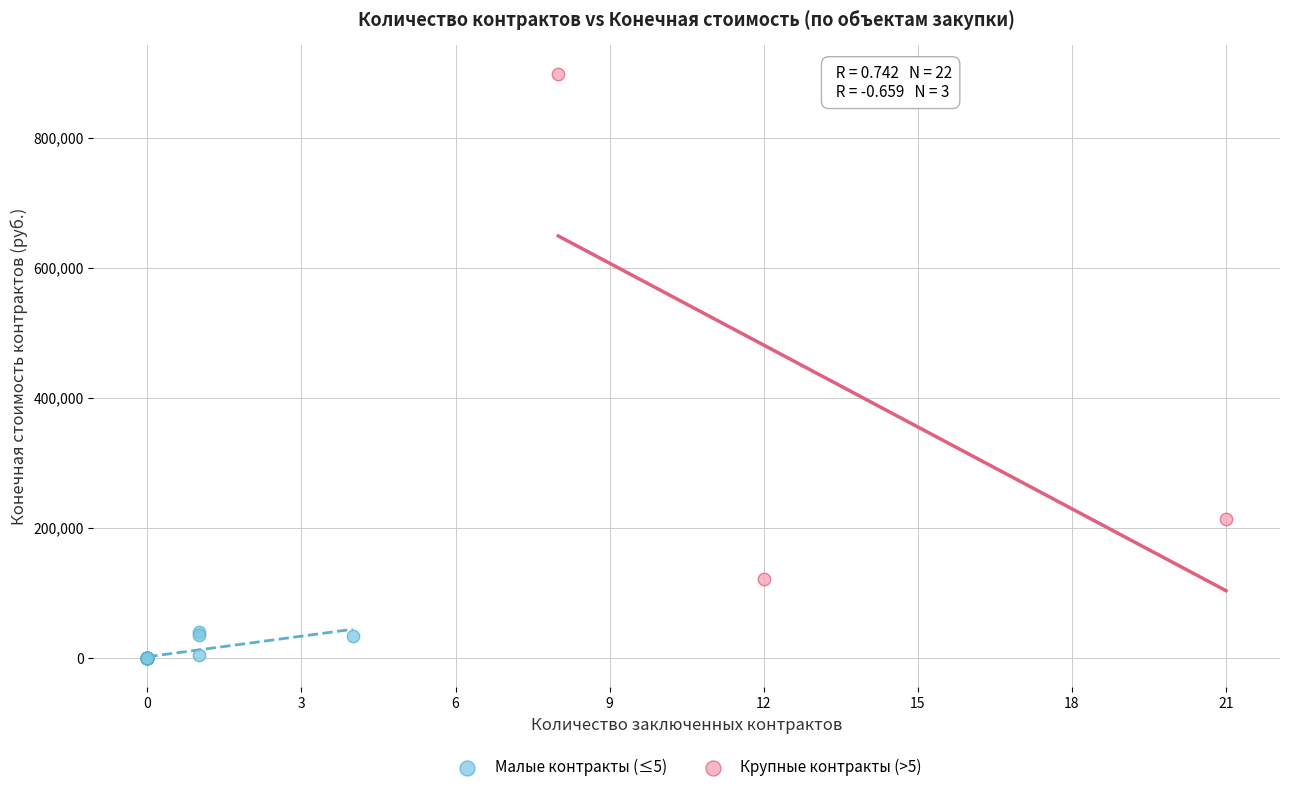

Which series has the largest Y range (max minus min)?

Крупные контракты (>5)